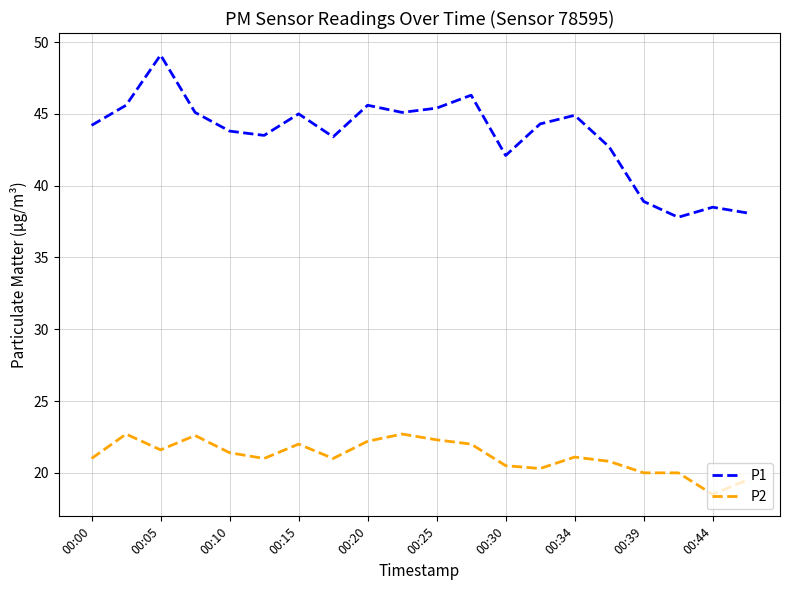

True or false: P1 and P2 intersect in this chart.

False